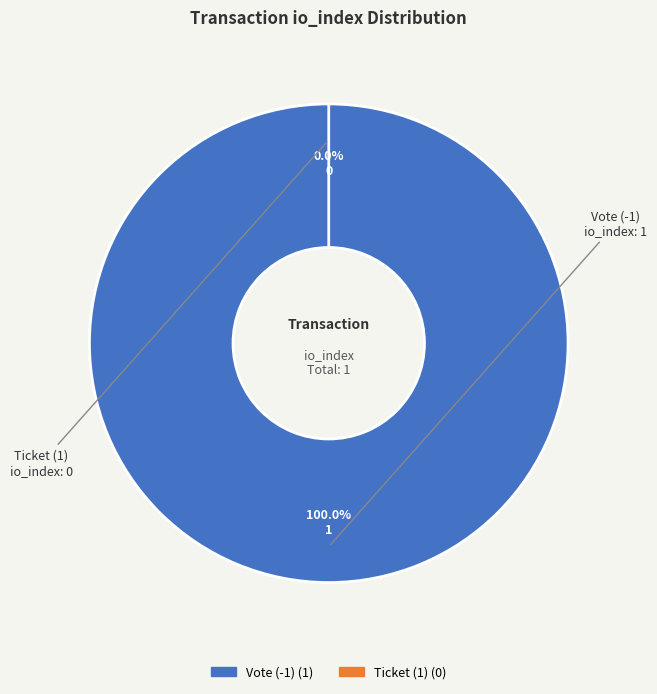

Rank the categories by value from highest to lowest.

Vote (-1), Ticket (1)